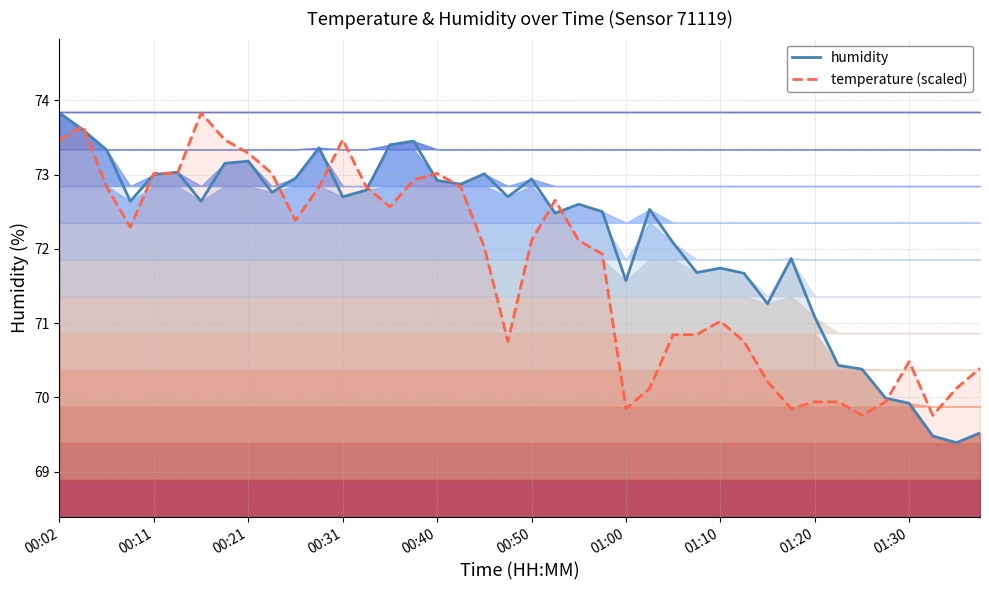

How many data points in temperature (scaled) are less than 72?

18